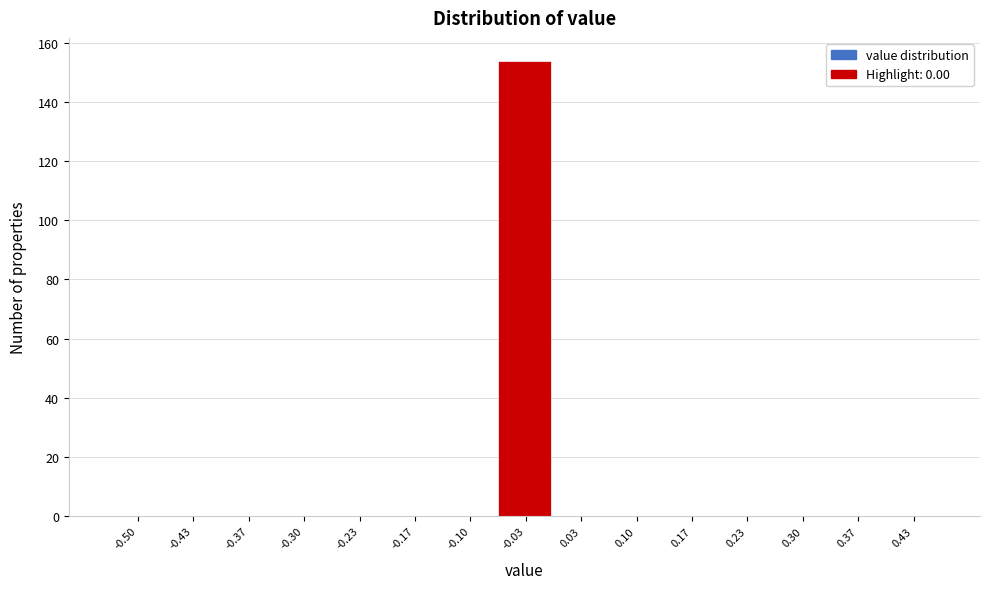

Reading left to right, extract all data points from this chart.

-0.50=0	-0.43=0	-0.37=0	-0.30=0	-0.23=0	-0.17=0	-0.10=0	-0.03=154	0.03=0	0.10=0	0.17=0	0.23=0	0.30=0	0.37=0	0.43=0